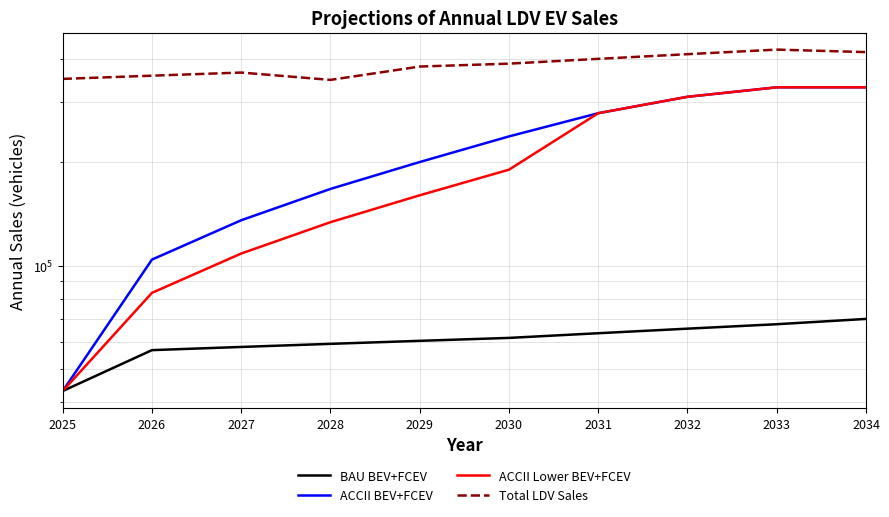

Does the chart display data point markers on the line(s)?

No